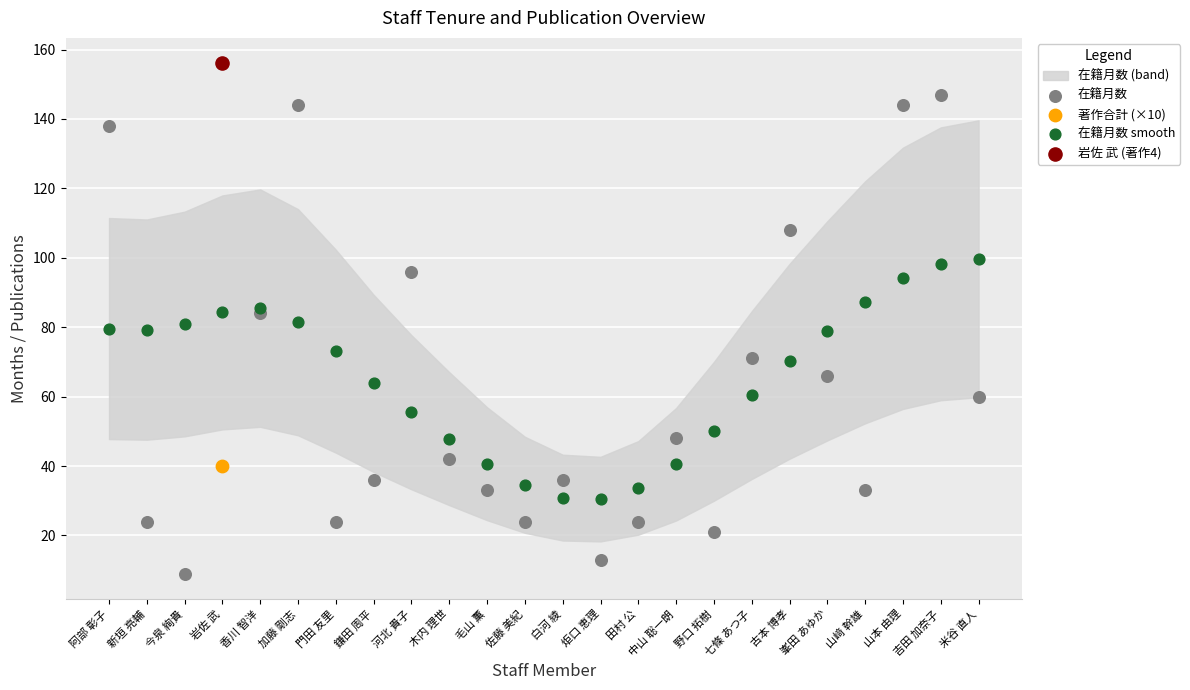

Which series has the largest Y range (max minus min)?

在籍月数